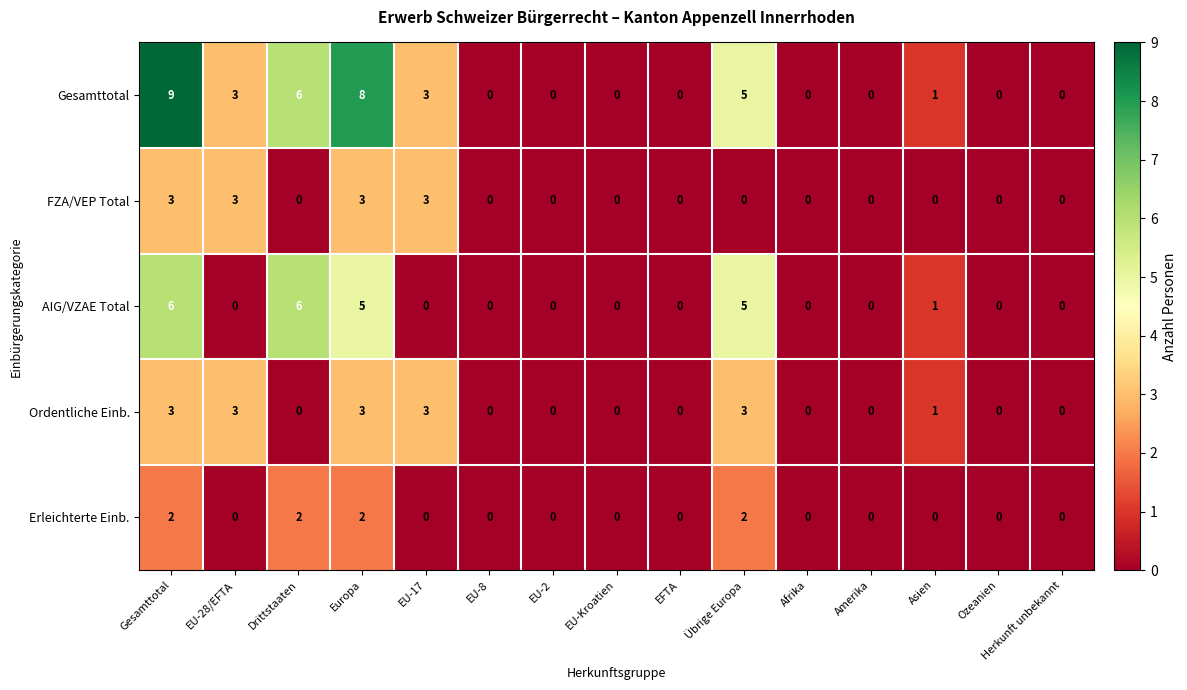

The Erleichterte Einb. series shows 0 at EU-Kroatien. True or false?

True